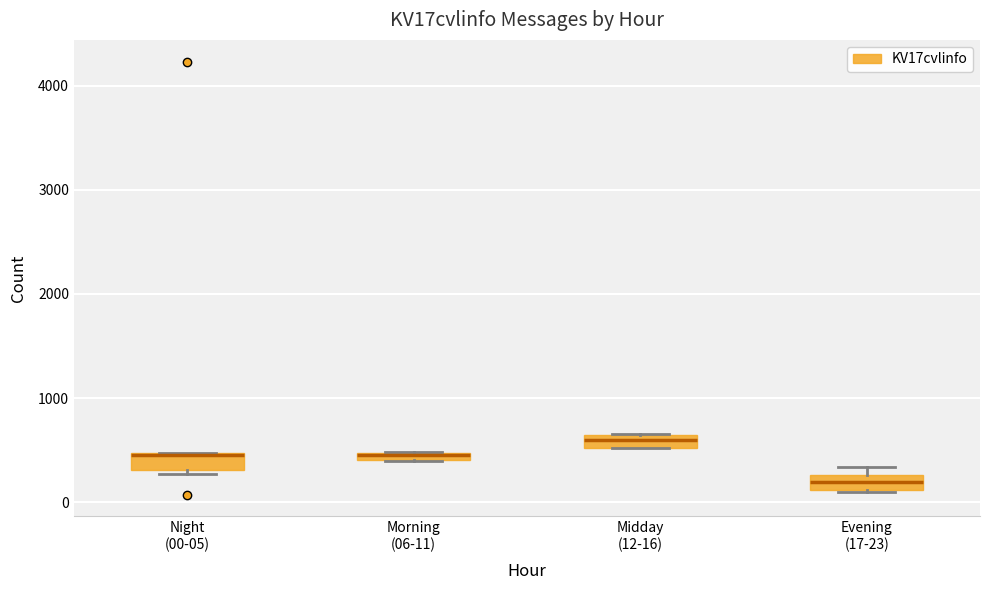

Which box has the lowest median line?

Evening (17-23)